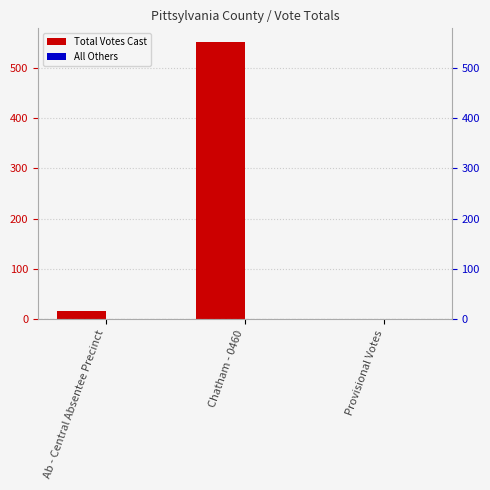

What is the difference between the highest and lowest values at Ab - Central Absentee Precinct?

17